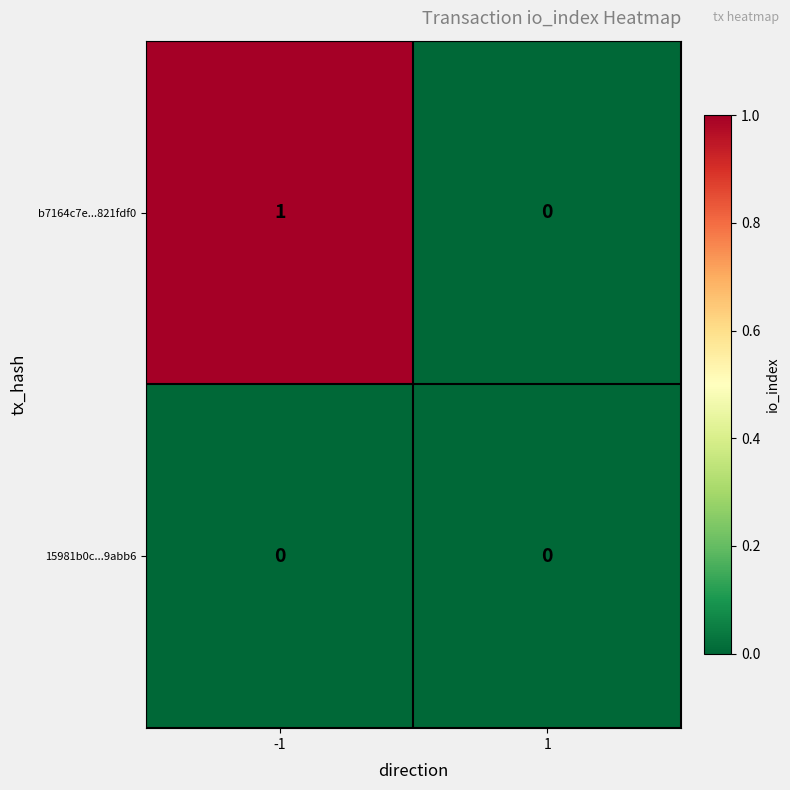

Rank the series at -1 from highest to lowest value.

b7164c7e...821fdf0, 15981b0c...9abb6